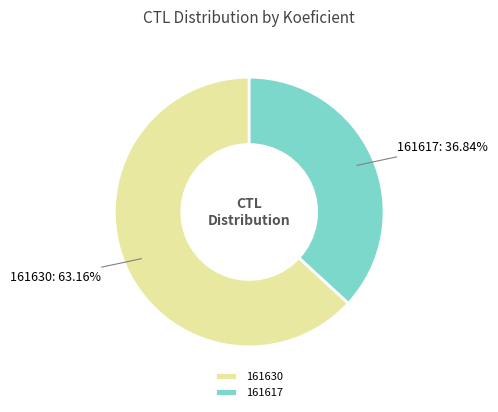

Is there any slice that represents more than half of the pie?

Yes